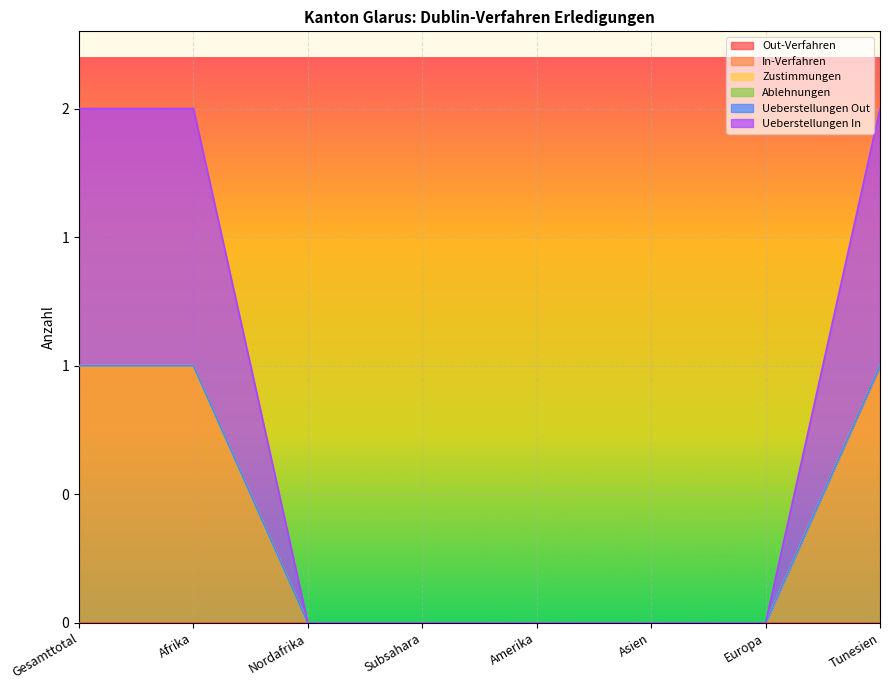

How many lines are shown in the chart?

6